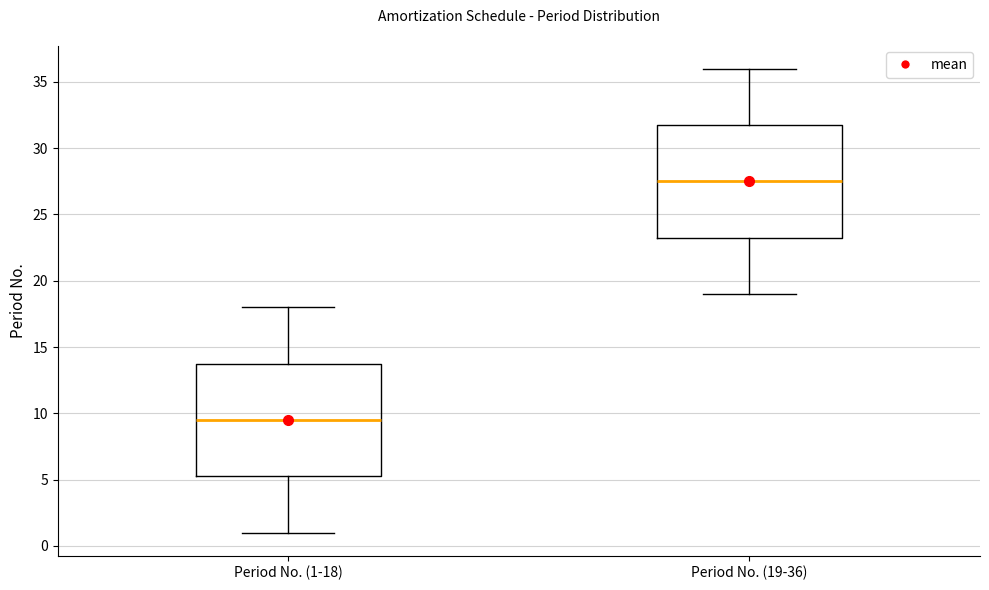

Reading left to right, transcribe this box plot: for each box, give where its median line is, the range the box spans, and where its two whiskers end, as read against the y-axis. The values are not printed on the chart, so give them approximately, as read against the axis.

Period No. (1-18): median 9.5, box 5.5 to 14.0, whiskers 1.0 to 18.0
Period No. (19-36): median 27.5, box 23.5 to 32.0, whiskers 19.0 to 36.0